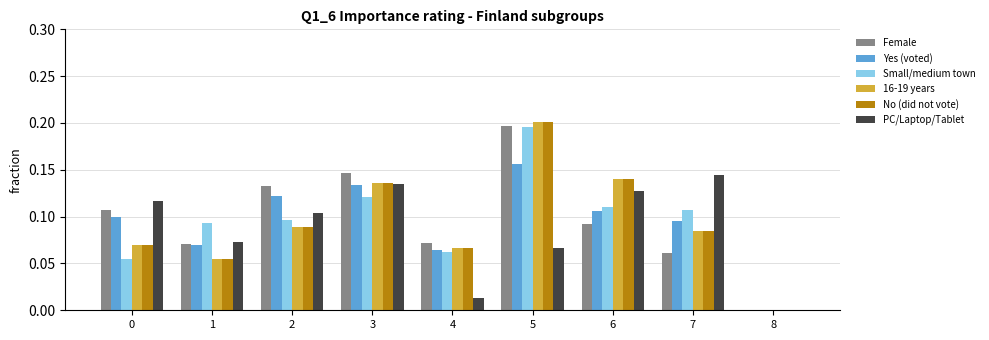

True or false: Female has a value of 0.1 at 3.

True